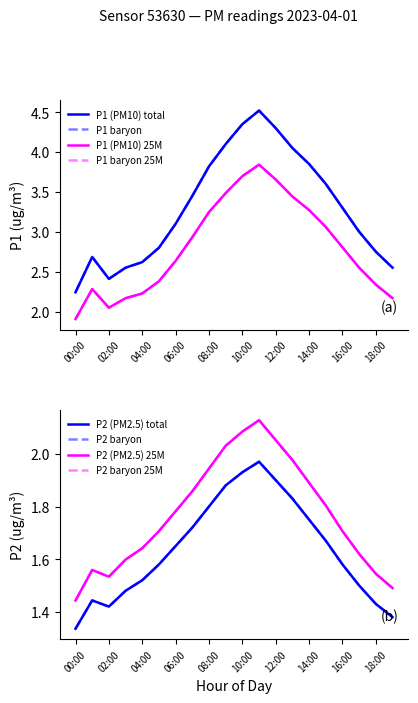

How many lines are shown in the chart?

2